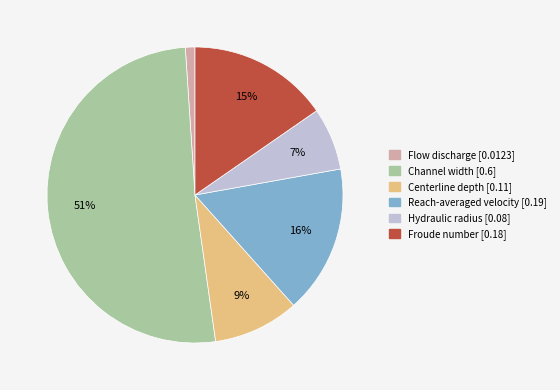

Is the sum of Channel width and Hydraulic radius greater than half?

Yes